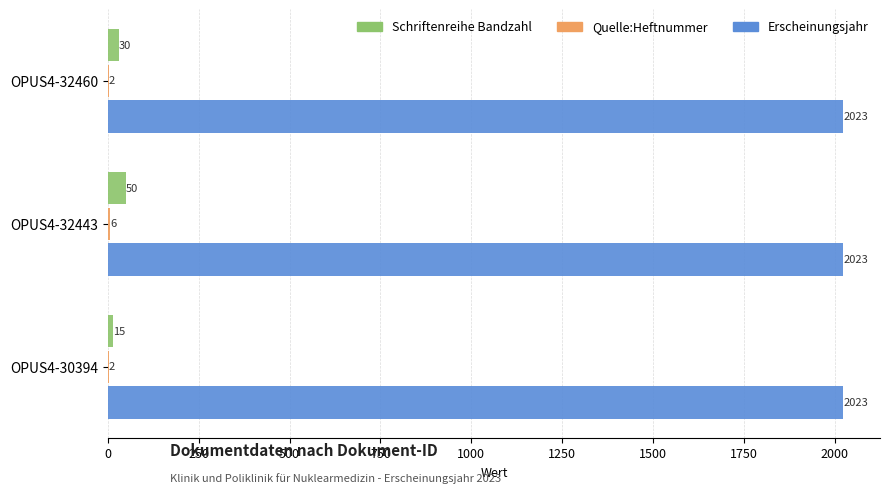

Is the value of Schriftenreihe Bandzahl at OPUS4-30394 greater than the value of Erscheinungsjahr at OPUS4-30394?

No